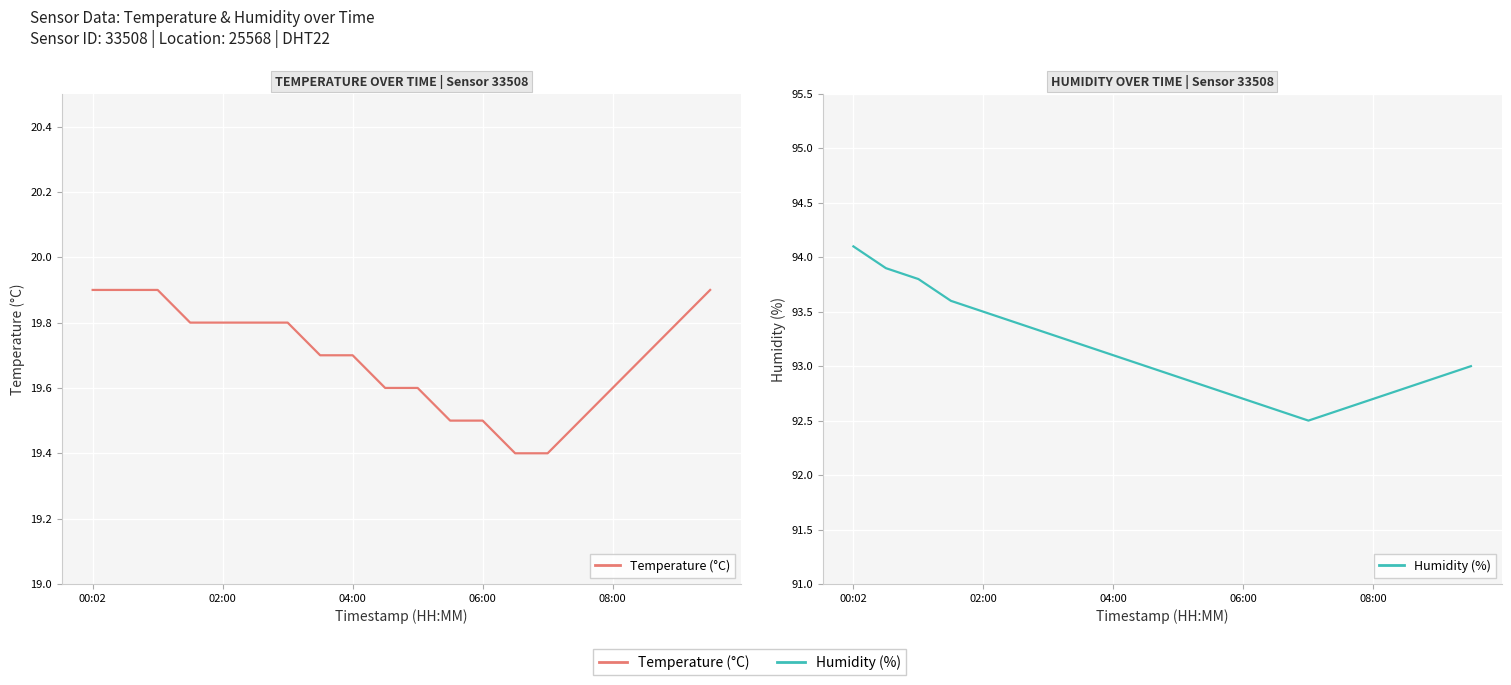

True or false: Humidity (%) and Temperature (°C) intersect in this chart.

False